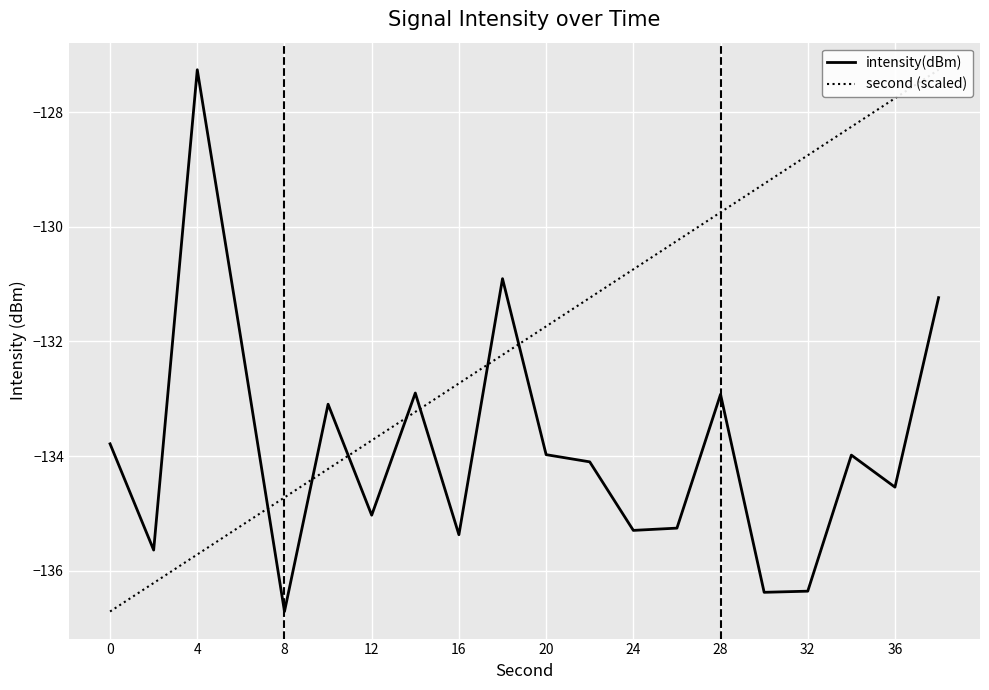

What is the lowest value of the intensity(dBm) series?

-136.7